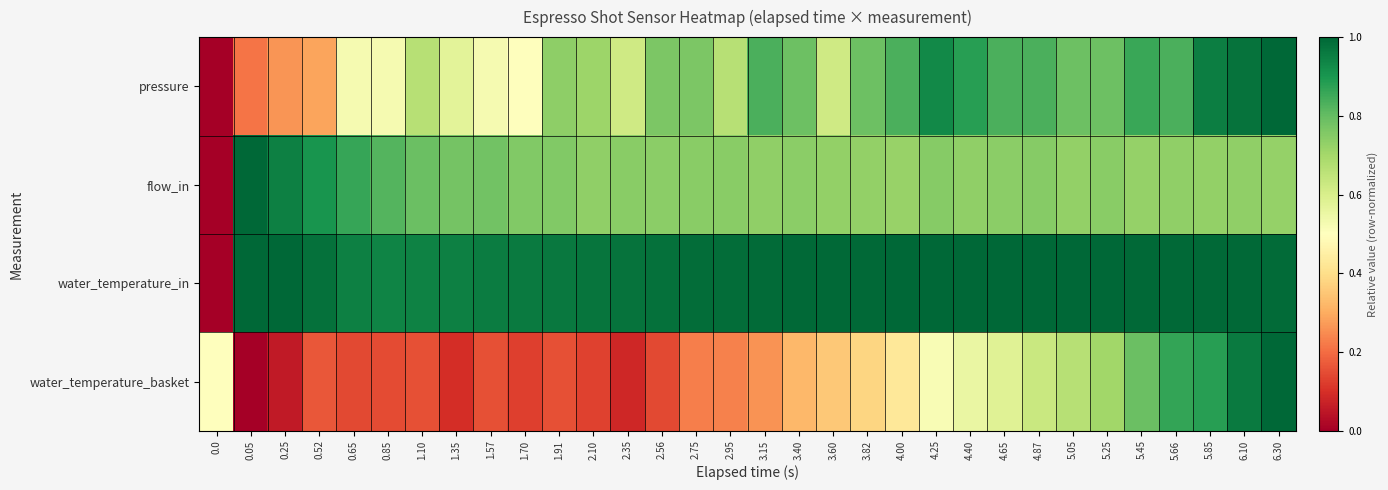

Reading left to right, extract all data points from this chart.

pressure: 0.0=0.0	0.05=0.2	0.25=0.3	0.52=0.3	0.65=0.5	0.85=0.5	1.10=0.7	1.35=0.6	1.57=0.5	1.70=0.5	1.91=0.7	2.10=0.7	2.35=0.6	2.56=0.8	2.75=0.8	2.95=0.7	3.15=0.8	3.40=0.8	3.60=0.6	3.82=0.8	4.00=0.8	4.25=0.9	4.40=0.9	4.65=0.8	4.87=0.8	5.05=0.8	5.25=0.8	5.45=0.9	5.66=0.8	5.85=1.0	6.10=1.0	6.30=1.0
flow_in: 0.0=0.0	0.05=1.0	0.25=0.9	0.52=0.9	0.65=0.9	0.85=0.8	1.10=0.8	1.35=0.8	1.57=0.8	1.70=0.8	1.91=0.8	2.10=0.7	2.35=0.7	2.56=0.7	2.75=0.7	2.95=0.7	3.15=0.7	3.40=0.7	3.60=0.7	3.82=0.7	4.00=0.7	4.25=0.7	4.40=0.7	4.65=0.7	4.87=0.7	5.05=0.7	5.25=0.7	5.45=0.7	5.66=0.7	5.85=0.7	6.10=0.7	6.30=0.7
water_temperature_in: 0.0=0.0	0.05=1.0	0.25=1.0	0.52=1.0	0.65=0.9	0.85=0.9	1.10=0.9	1.35=0.9	1.57=1.0	1.70=1.0	1.91=1.0	2.10=1.0	2.35=1.0	2.56=1.0	2.75=1.0	2.95=1.0	3.15=1.0	3.40=1.0	3.60=1.0	3.82=1.0	4.00=1.0	4.25=1.0	4.40=1.0	4.65=1.0	4.87=1.0	5.05=1.0	5.25=1.0	5.45=1.0	5.66=1.0	5.85=1.0	6.10=1.0	6.30=1.0
water_temperature_basket: 0.0=0.5	0.05=0.0	0.25=0.1	0.52=0.2	0.65=0.1	0.85=0.1	1.10=0.2	1.35=0.1	1.57=0.2	1.70=0.1	1.91=0.2	2.10=0.1	2.35=0.1	2.56=0.1	2.75=0.2	2.95=0.2	3.15=0.3	3.40=0.3	3.60=0.4	3.82=0.4	4.00=0.4	4.25=0.5	4.40=0.6	4.65=0.6	4.87=0.6	5.05=0.7	5.25=0.7	5.45=0.8	5.66=0.9	5.85=0.9	6.10=1.0	6.30=1.0